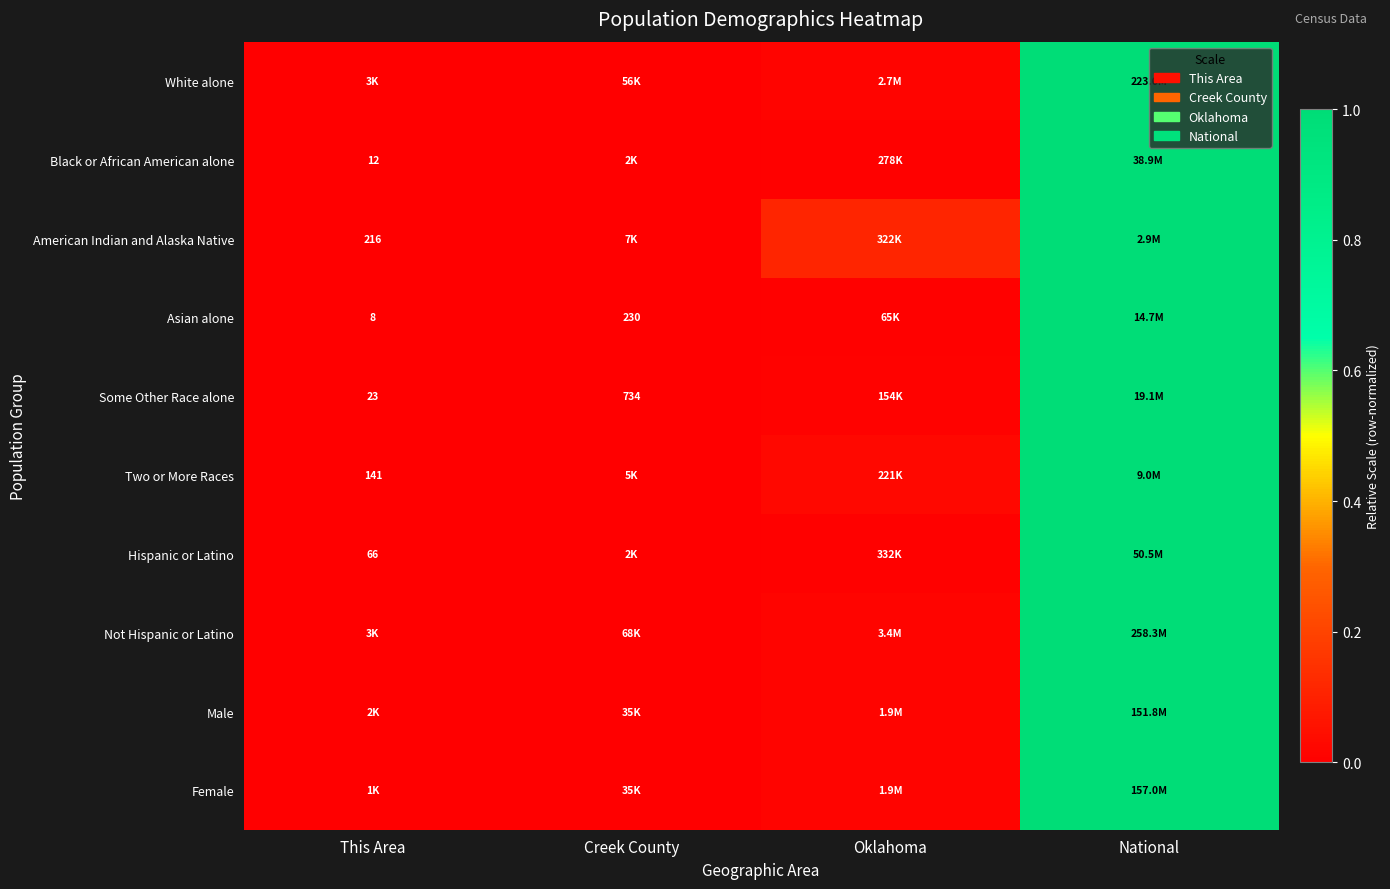

What is the difference between the maximum and minimum values in the Some Other Race alone series?

1.0